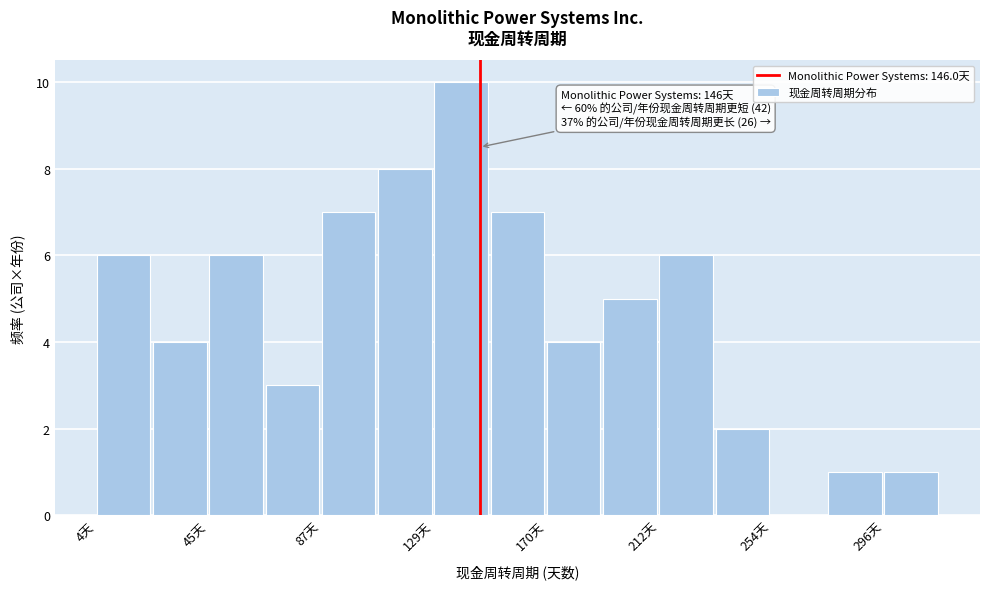

Which range on the x-axis has the tallest bar?

130 to 150